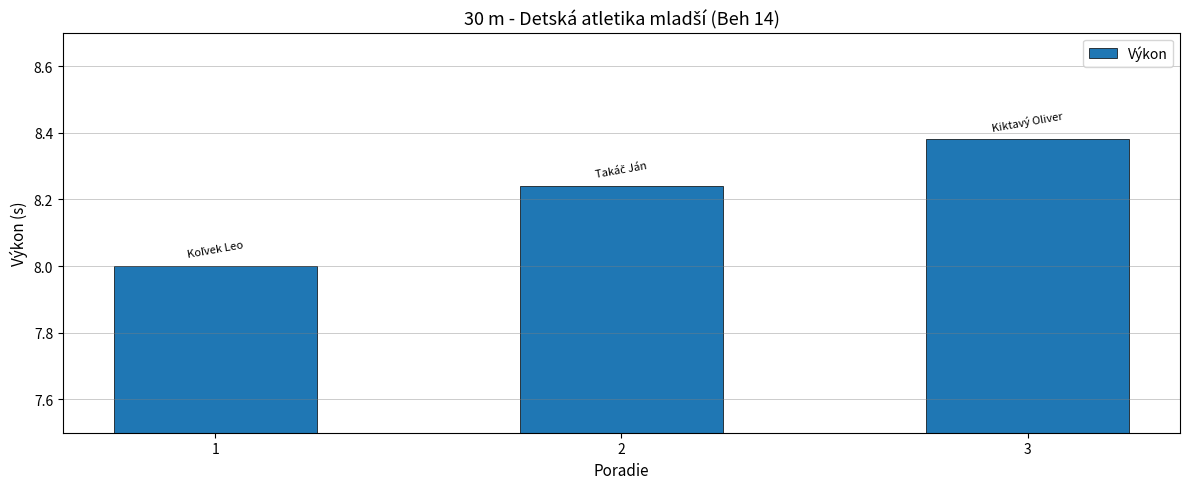

Which category has the highest value across all series?

3